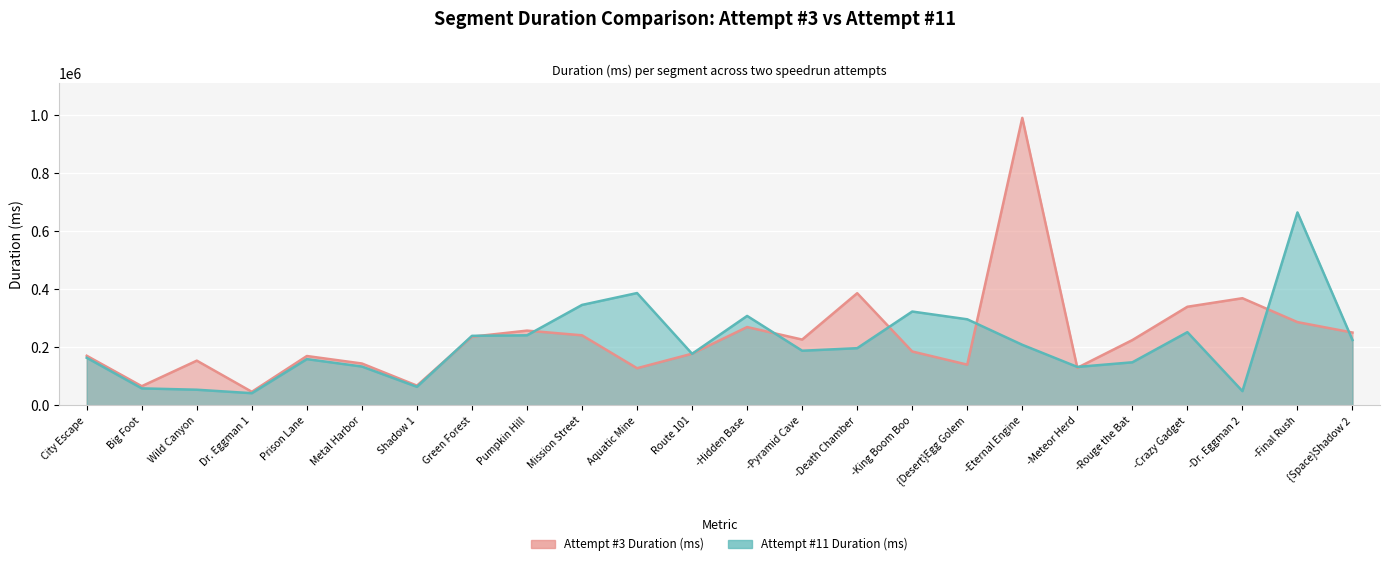

True or false: Attempt #3 Duration (ms) has more than 1 interior local peaks.

True